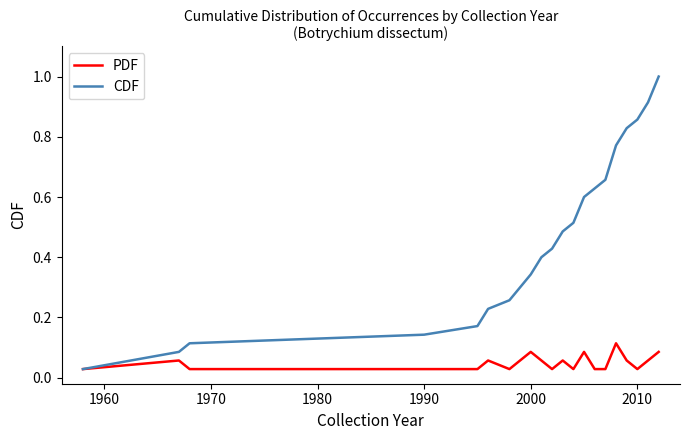

Is this an area chart (filled region under the line)?

No